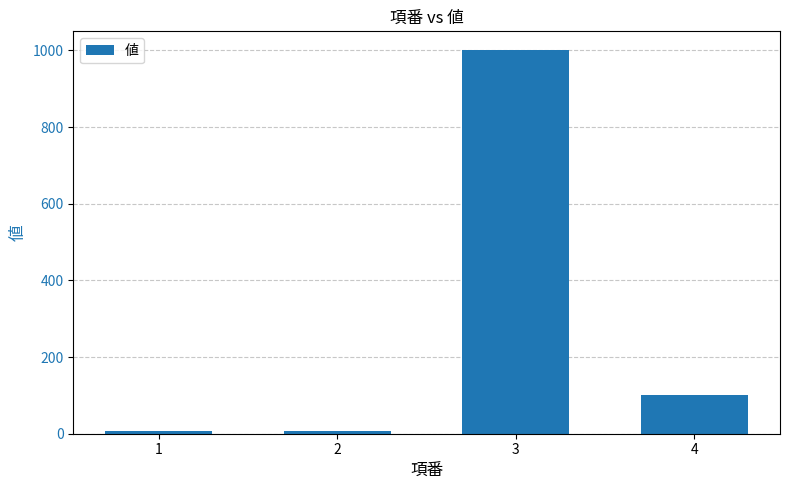

Are the bars grouped side by side (vs. stacked)?

No